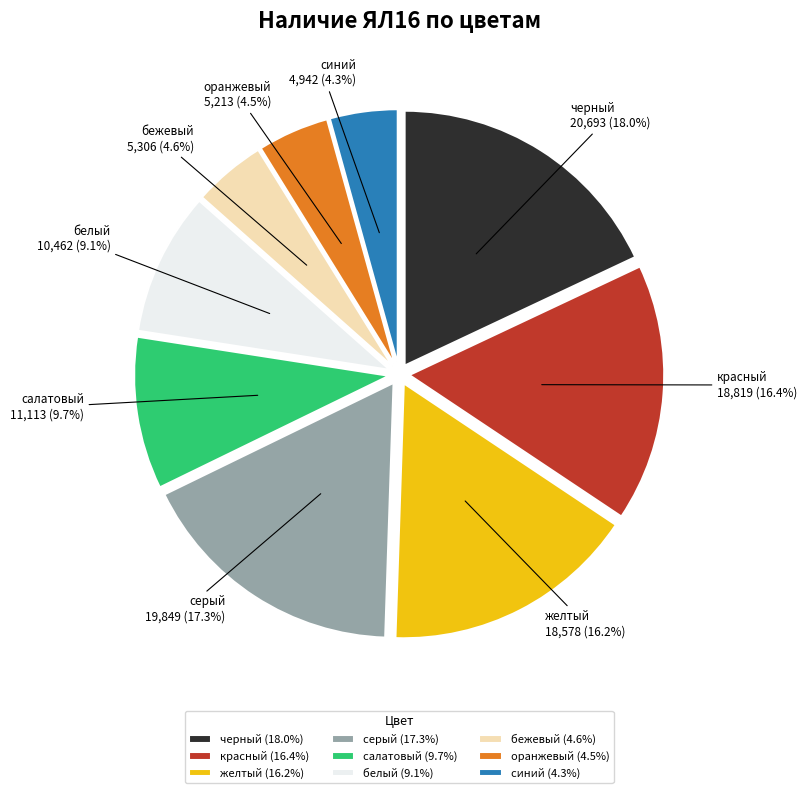

To the nearest percent, what is the difference between the largest and smallest slice percentages?

14%